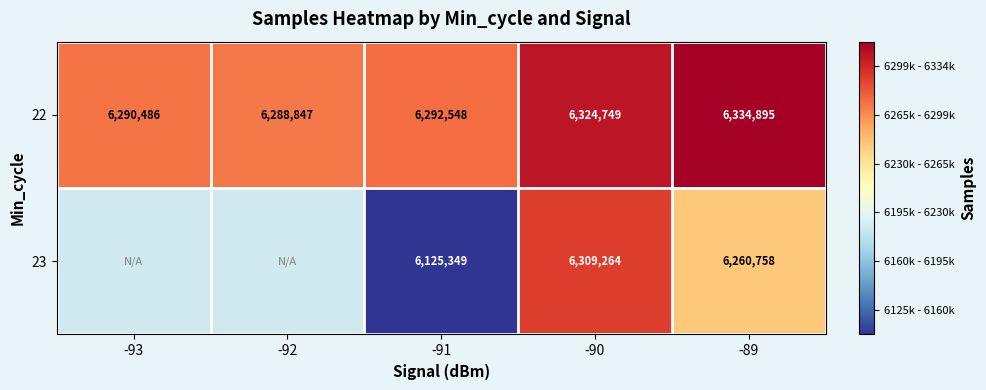

At which category is the sum across all series the highest?

-90